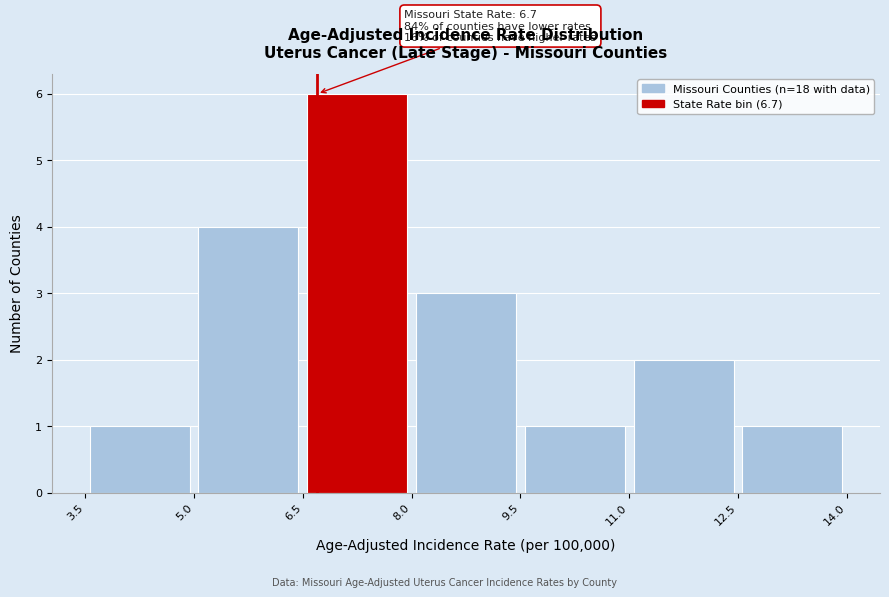

Which range on the x-axis has the tallest bar?

6.5 to 8.0